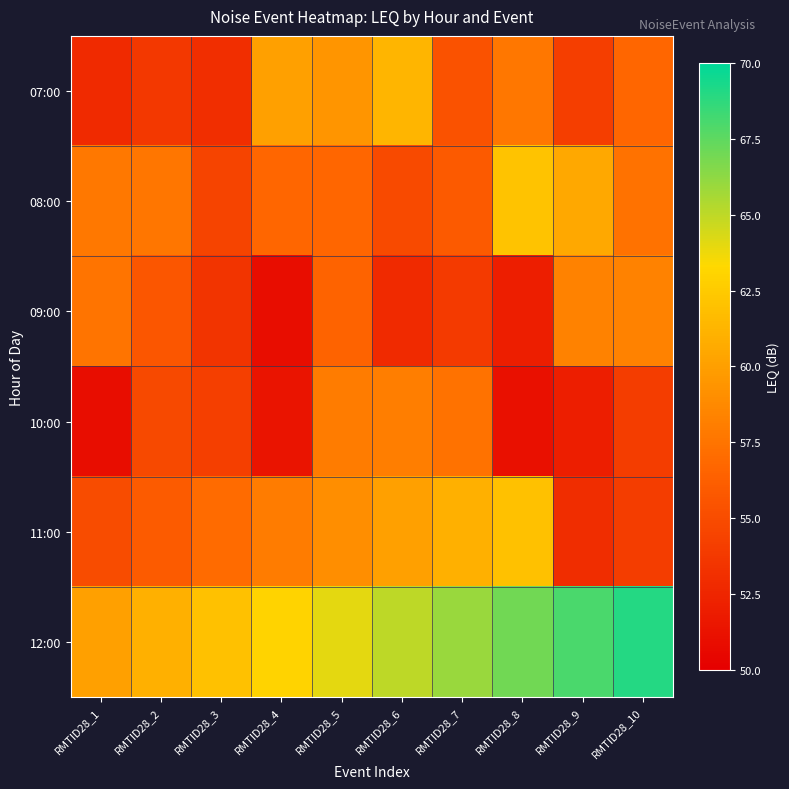

What is the minimum value shown in the chart?

50.9